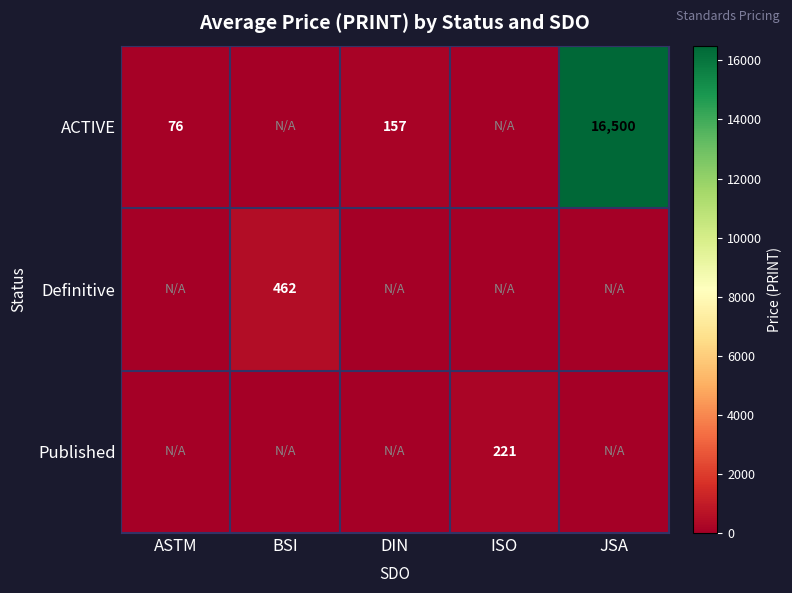

Which series has the largest range (max minus min)?

ACTIVE